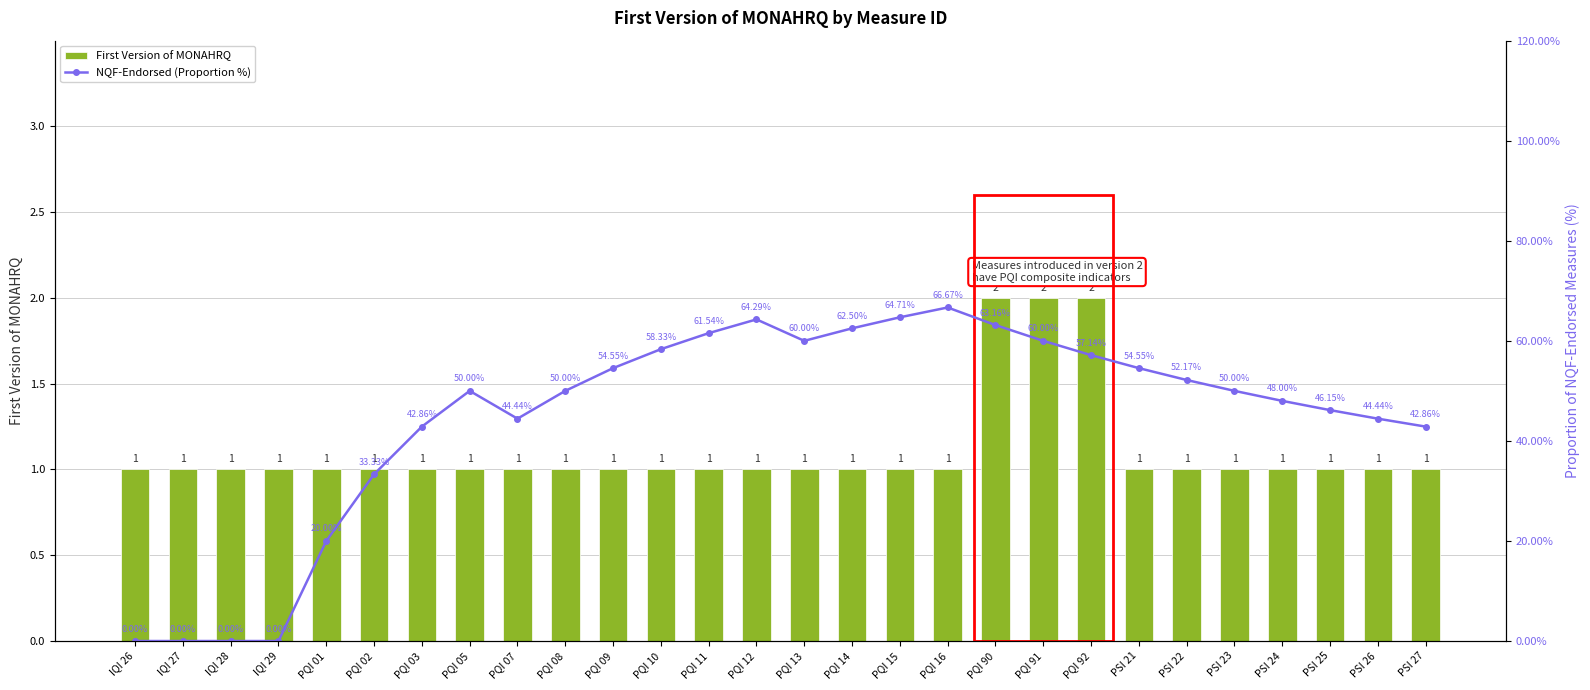

How many distinct data groups are displayed?

2